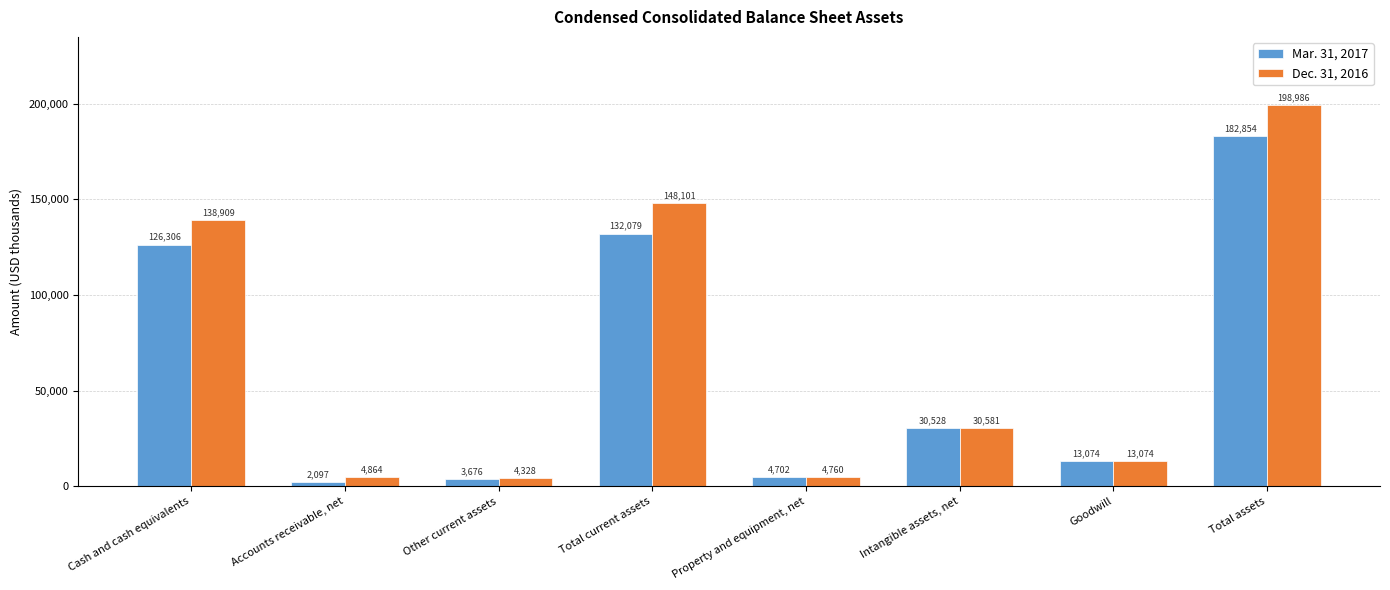

Rank the series by their average value, from lowest to highest.

Mar. 31, 2017, Dec. 31, 2016